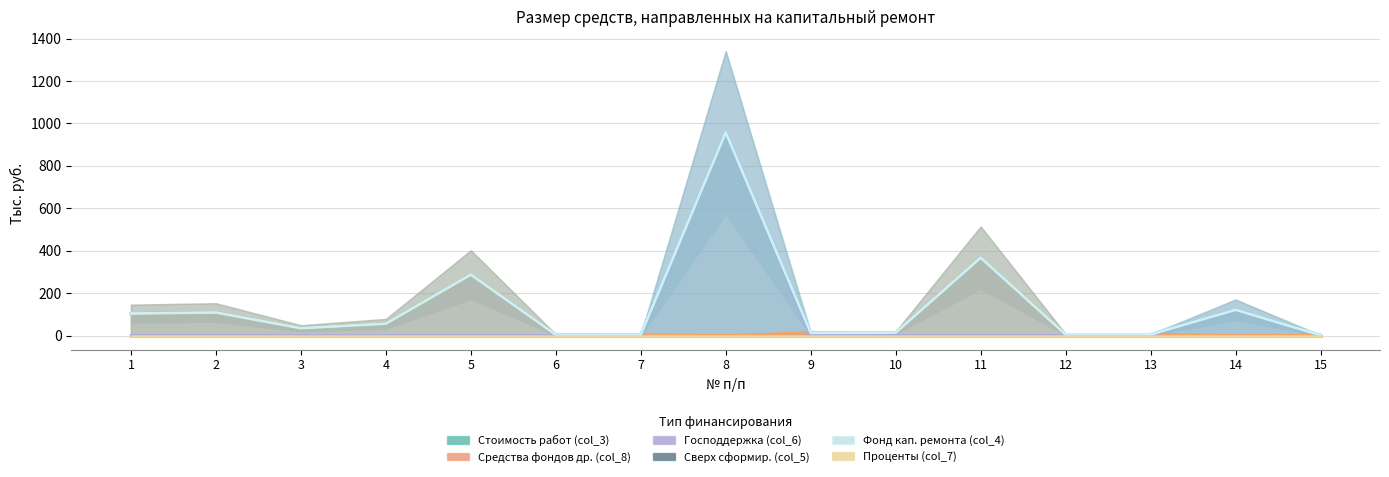

Which series has the largest range (max minus min)?

Господдержка (col_6)